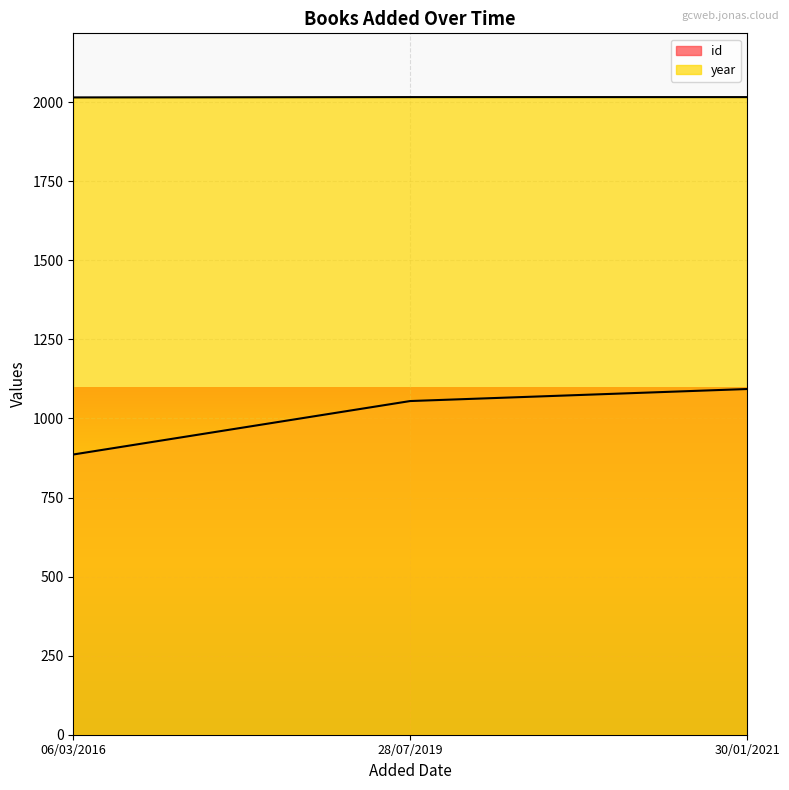

At how many categories does at least one series exceed 945?

3